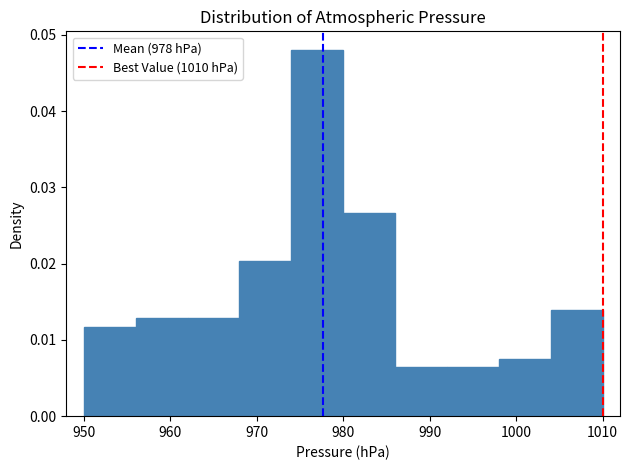

Over which range of the x-axis is the bar tallest?

974 to 980